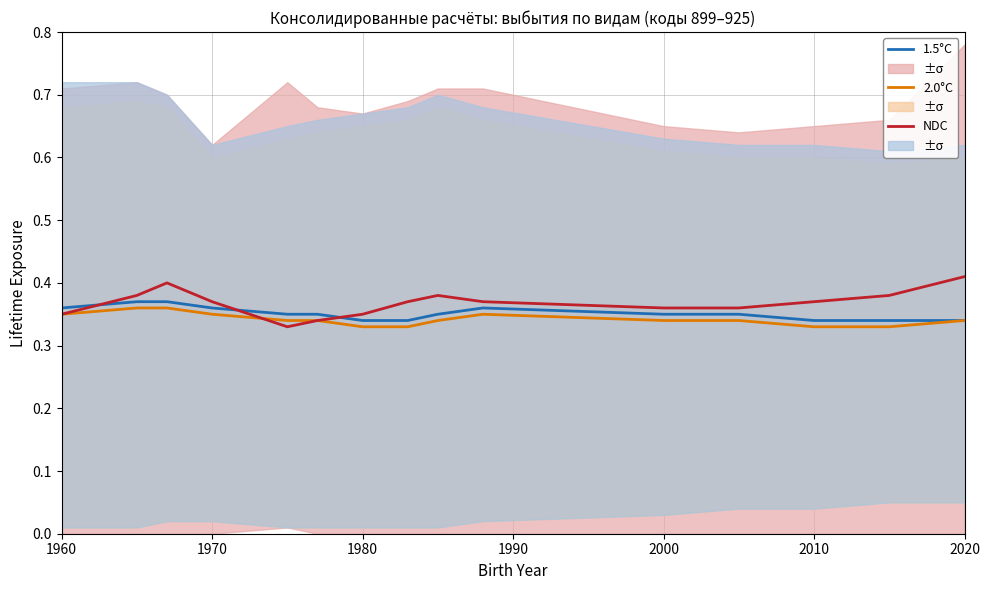

What is the highest value of the 2.0°C series?

0.4